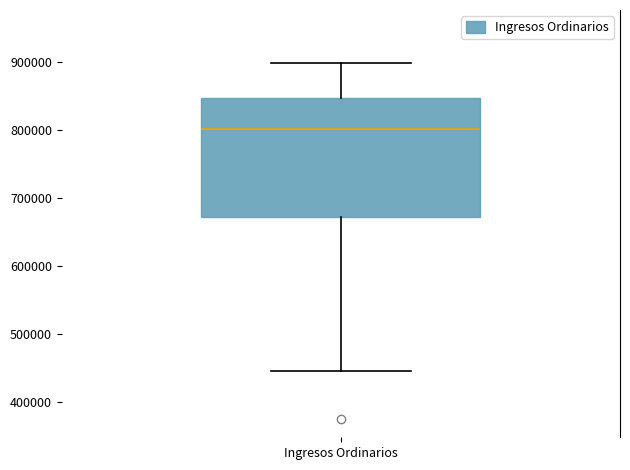

Read this box plot against the y-axis: the position of the median line, the range covered by the box, and the ends of both whiskers. The values are not printed on the chart, so give them approximately, as read against the axis.

median 800000, box 670000 to 850000, whiskers 450000 to 900000